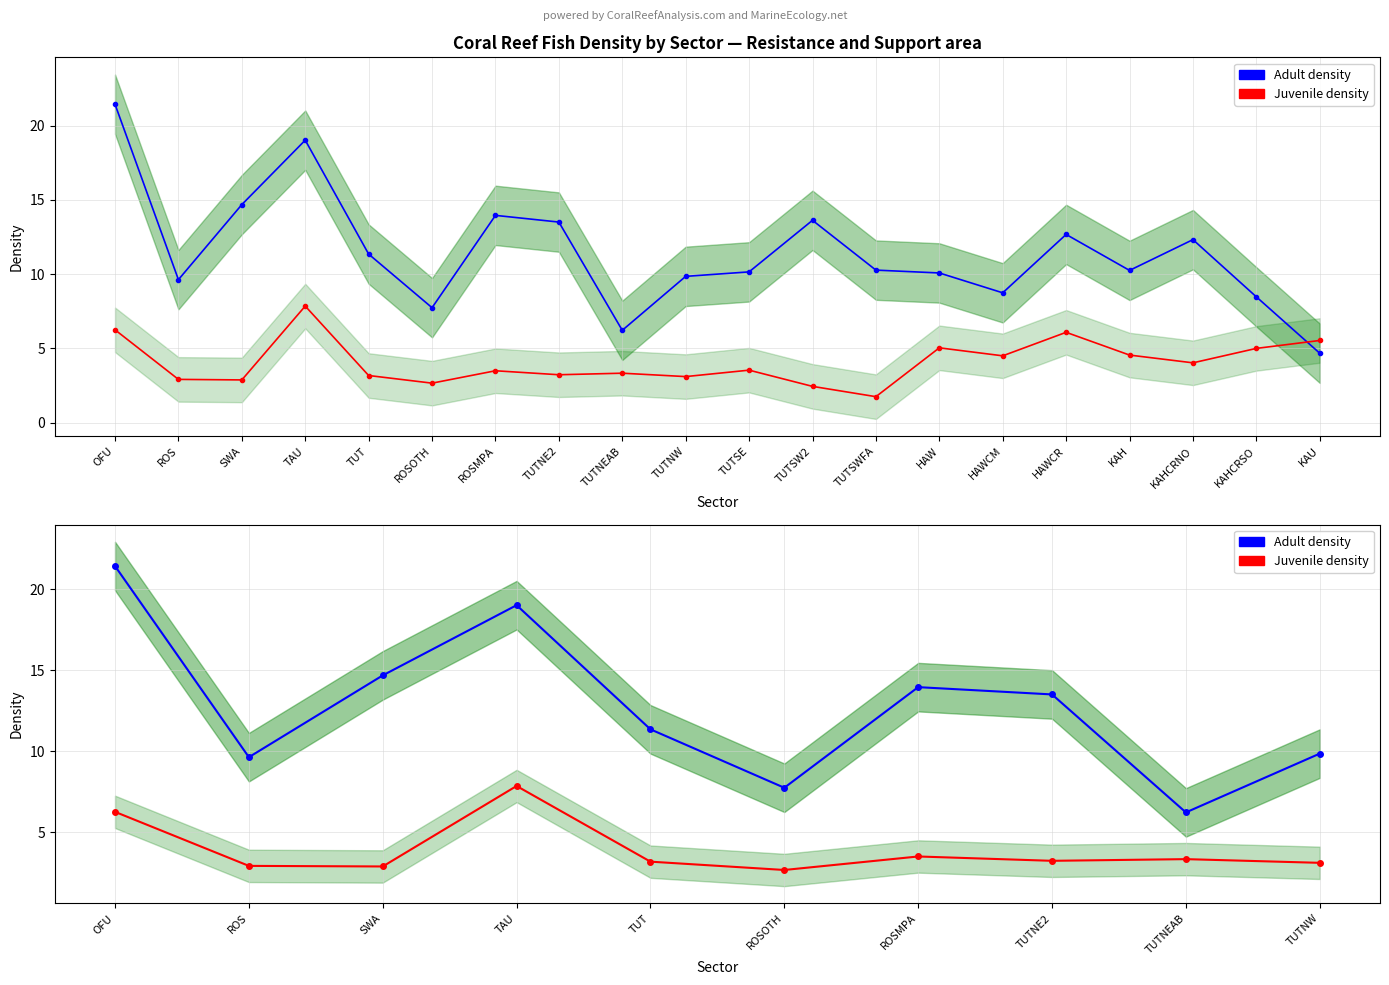

What is the label of the 3rd point from the left?

SWA